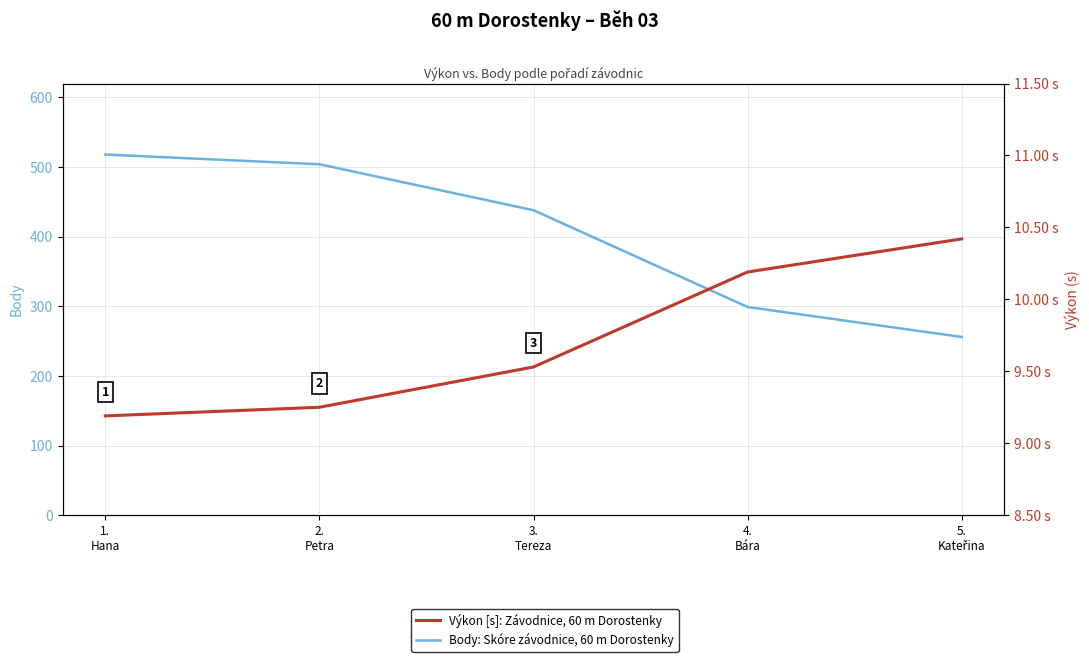

What is the maximum value for Výkon [s]: Závodnice, 60 m Dorostenky?

10.4